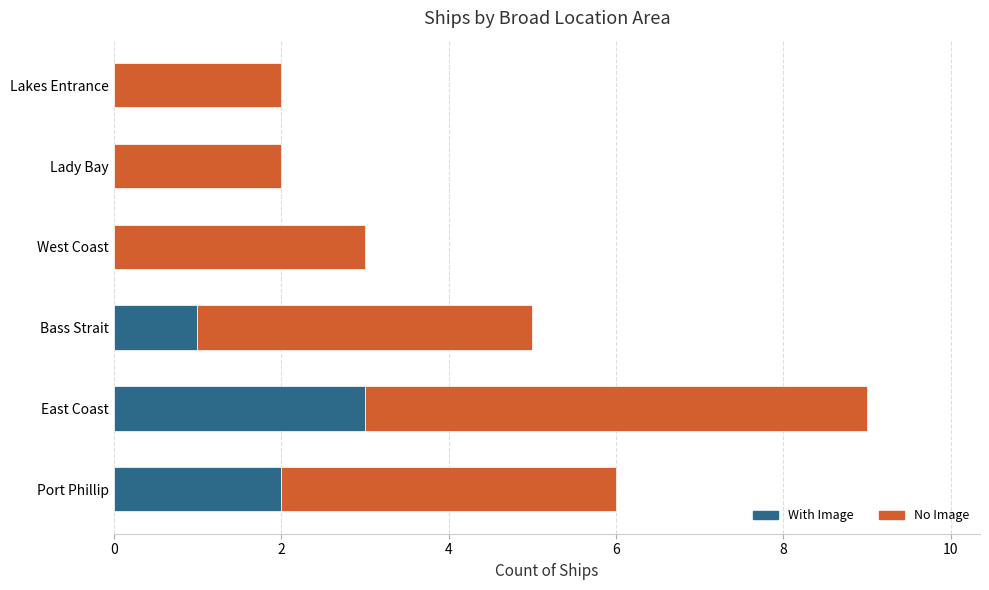

How many data points does each series have?

6